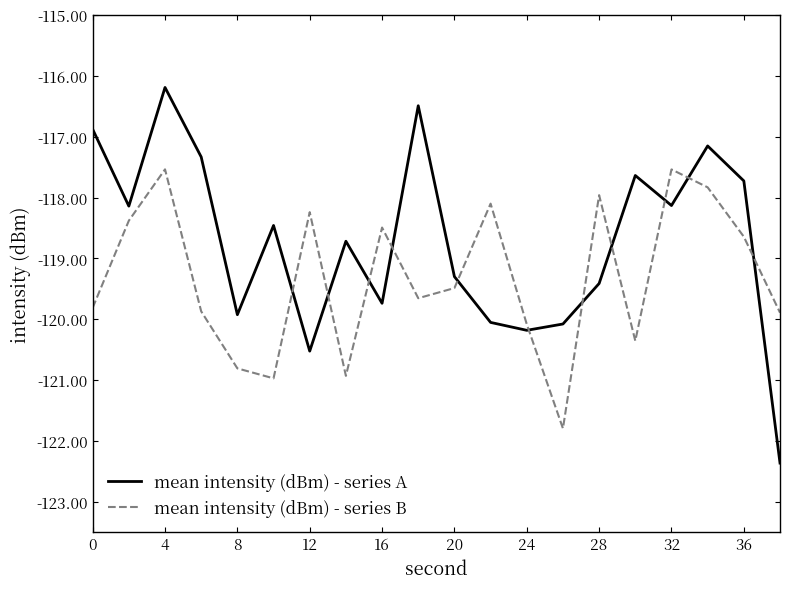

Count the number of data series in this chart.

2